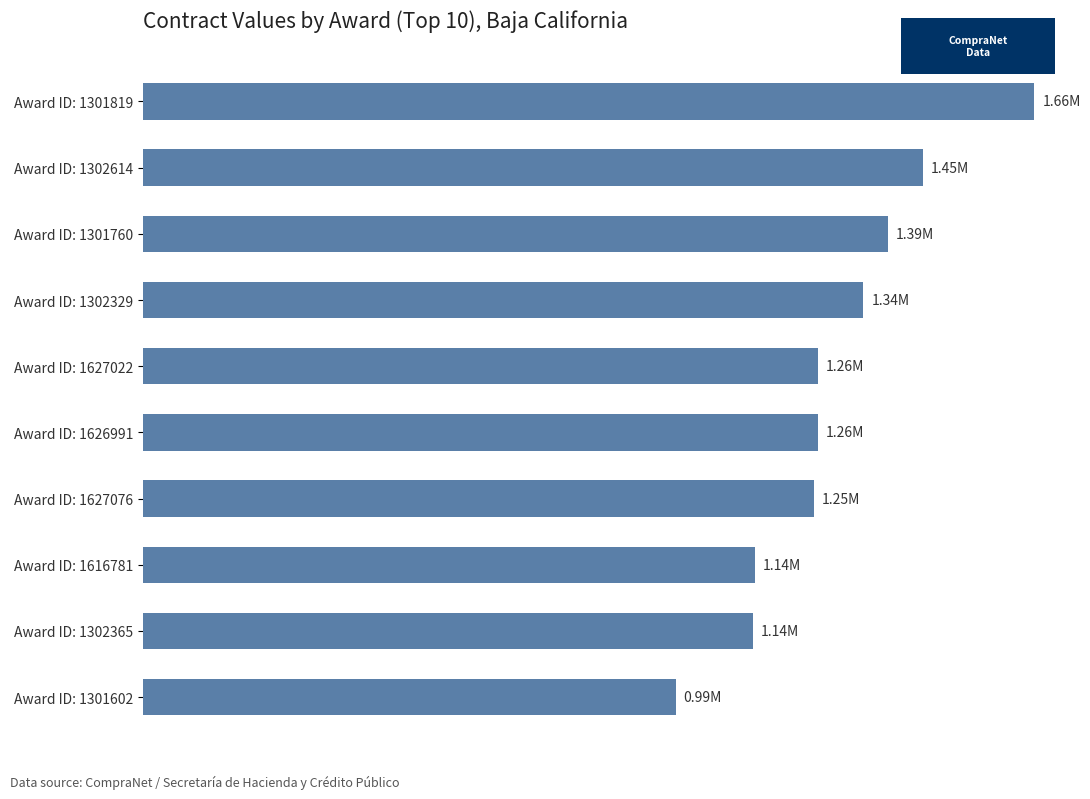

List the labels in order of value, largest first.

Award ID: 1301819, Award ID: 1302614, Award ID: 1301760, Award ID: 1302329, Award ID: 1627022, Award ID: 1626991, Award ID: 1627076, Award ID: 1616781, Award ID: 1302365, Award ID: 1301602